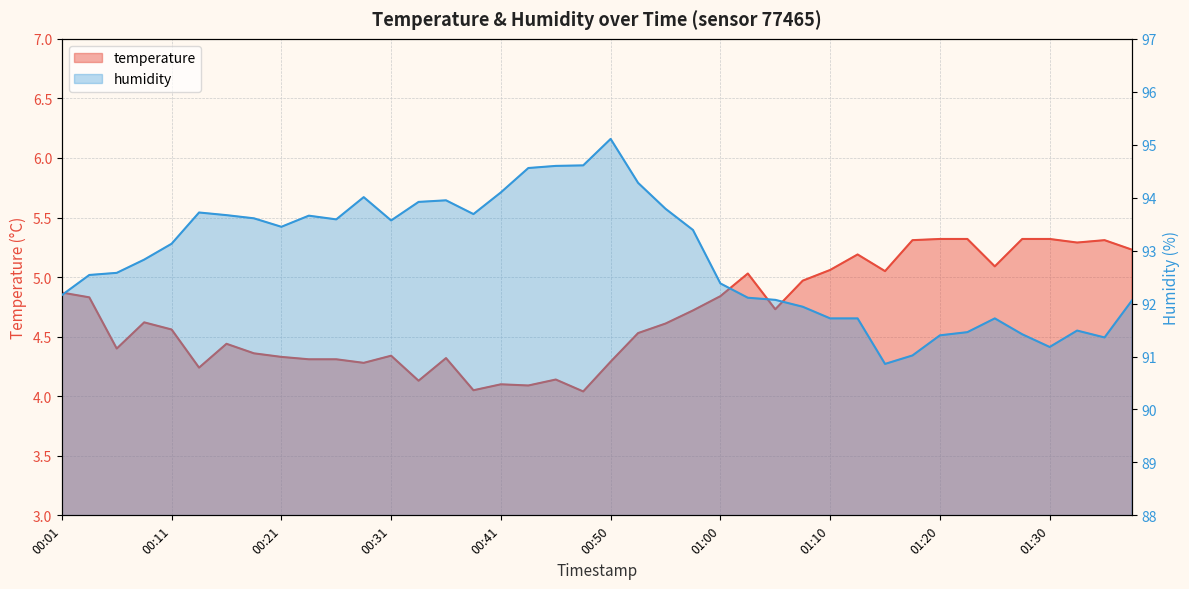

What is the average value of the temperature series?

4.7